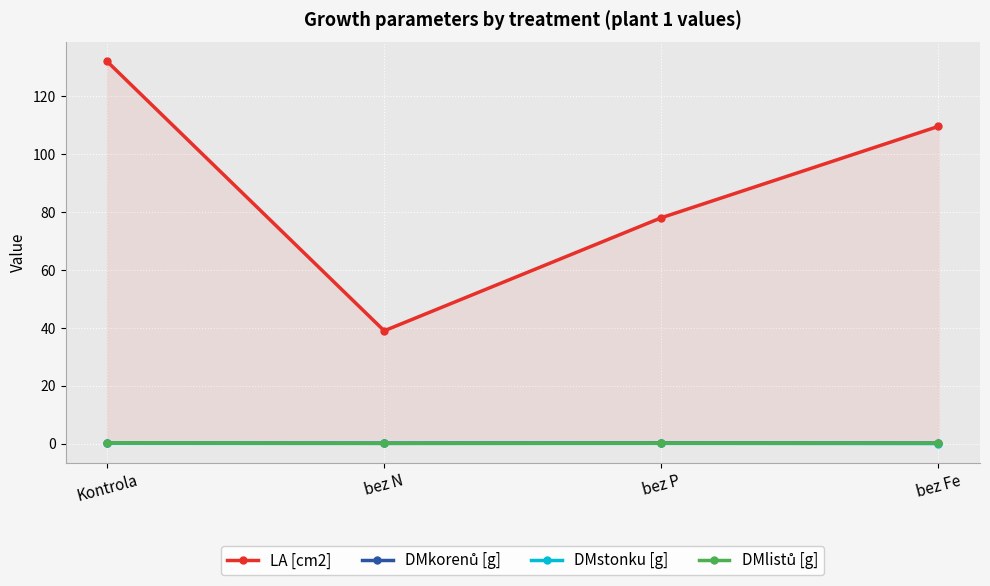

What is the label of the 3rd point from the left?

bez P